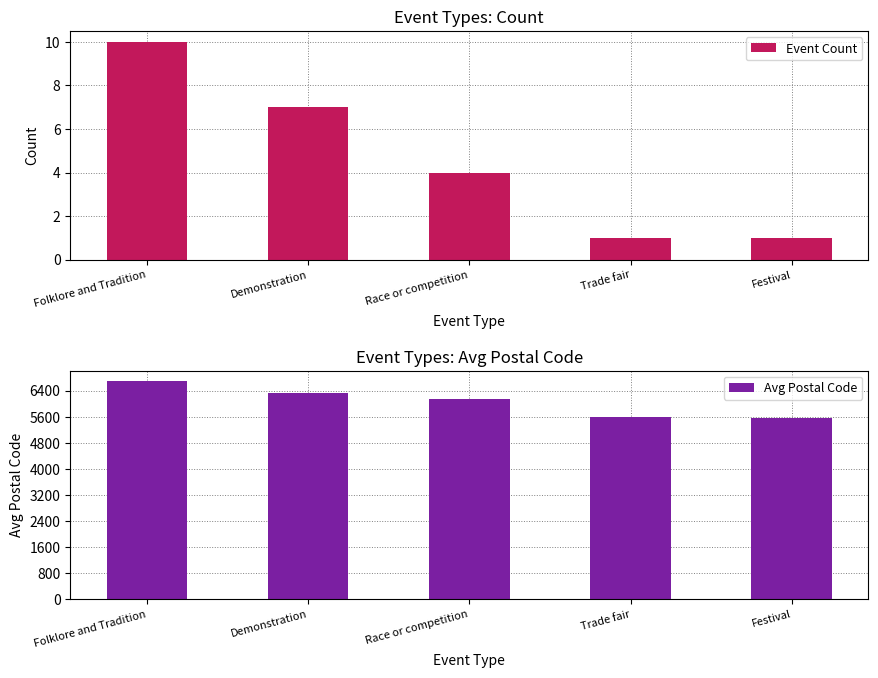

What is the difference between the second highest and minimum values in the Event Count series?

6